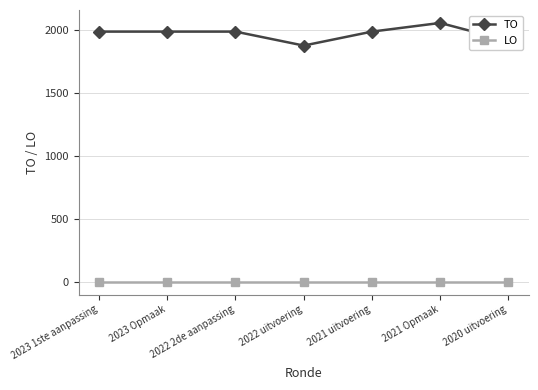

What is the minimum value for TO?

1877